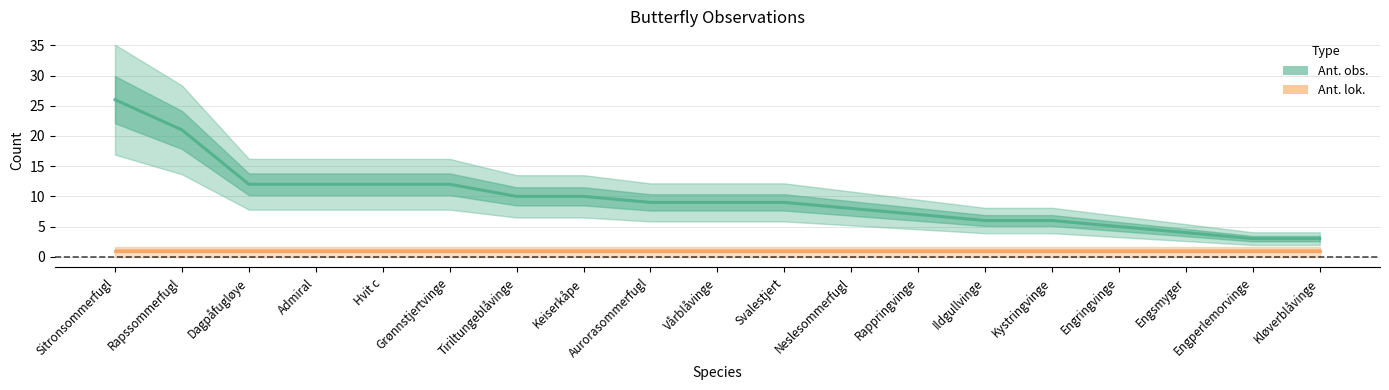

What position from the right is Engringvinge?

4